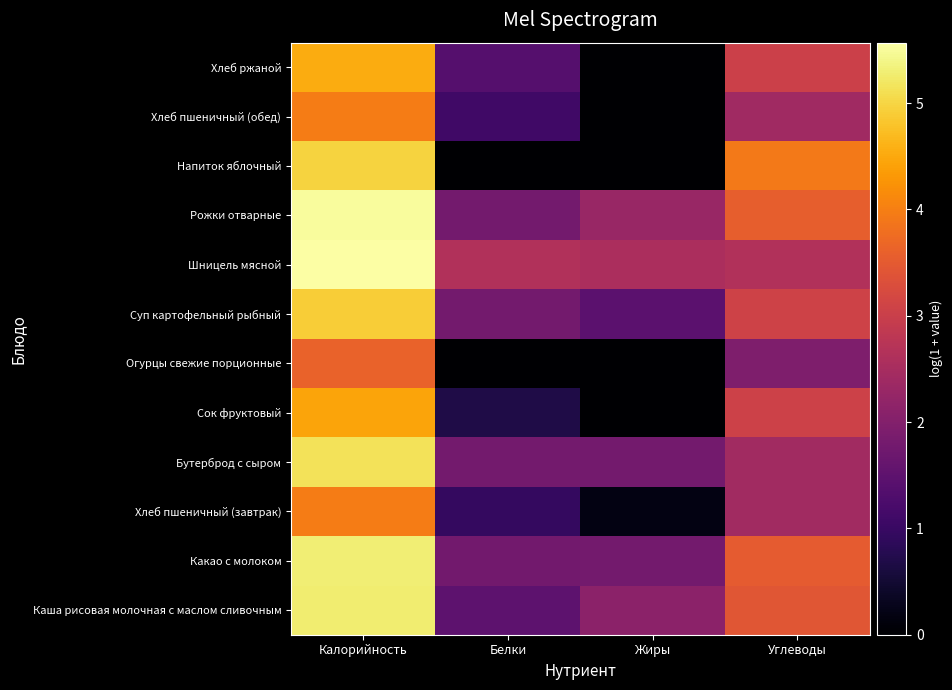

At how many categories does at least one series exceed 0?

4